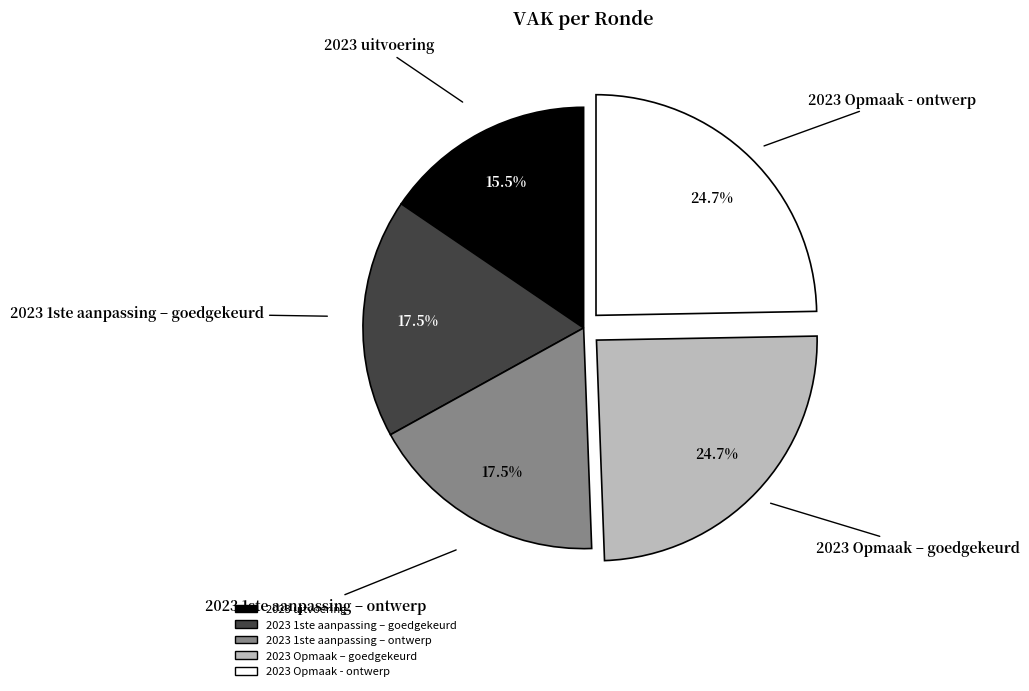

Which slice is the smallest?

2023 uitvoering